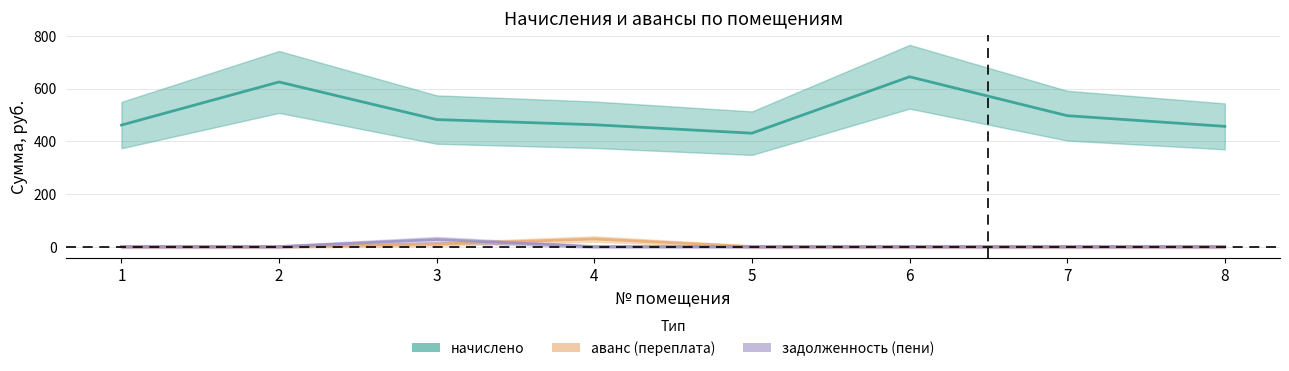

What is the greatest value displayed?

644.5